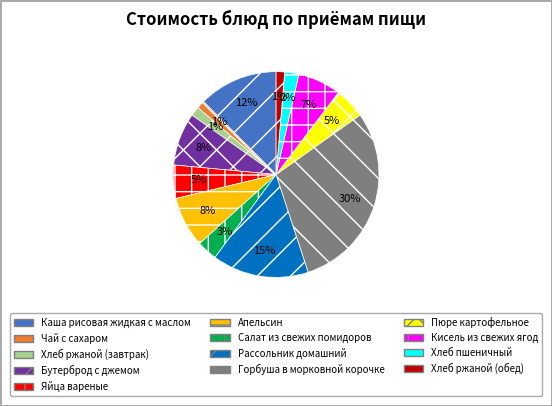

Is the sum of Хлеб ржаной (завтрак) and Бутерброд с джемом greater than half?

No